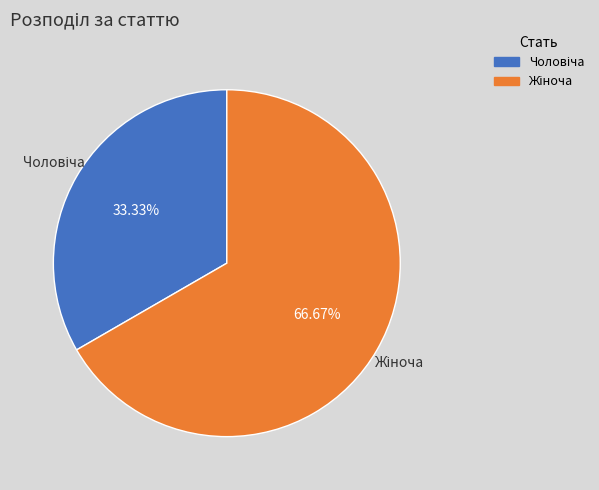

Is there any slice that represents more than half of the pie?

Yes